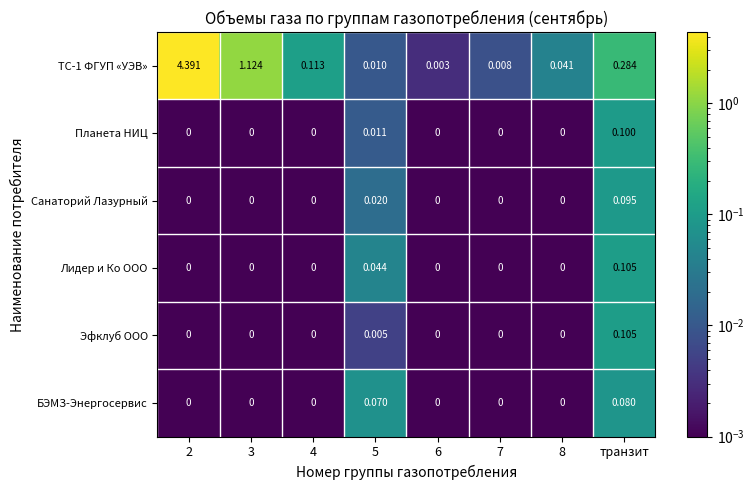

Is the value of ТС-1 ФГУП «УЭВ» at 6 greater than the value of Эфклуб ООО at 3?

Yes